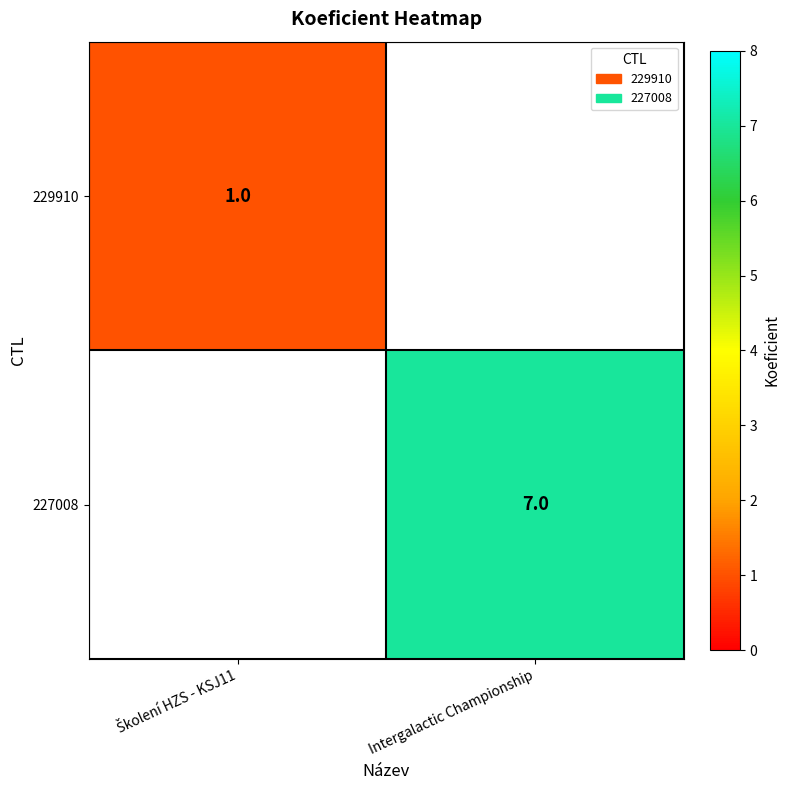

The value of 227008 at Intergalactic Championship is 4. True or false?

False